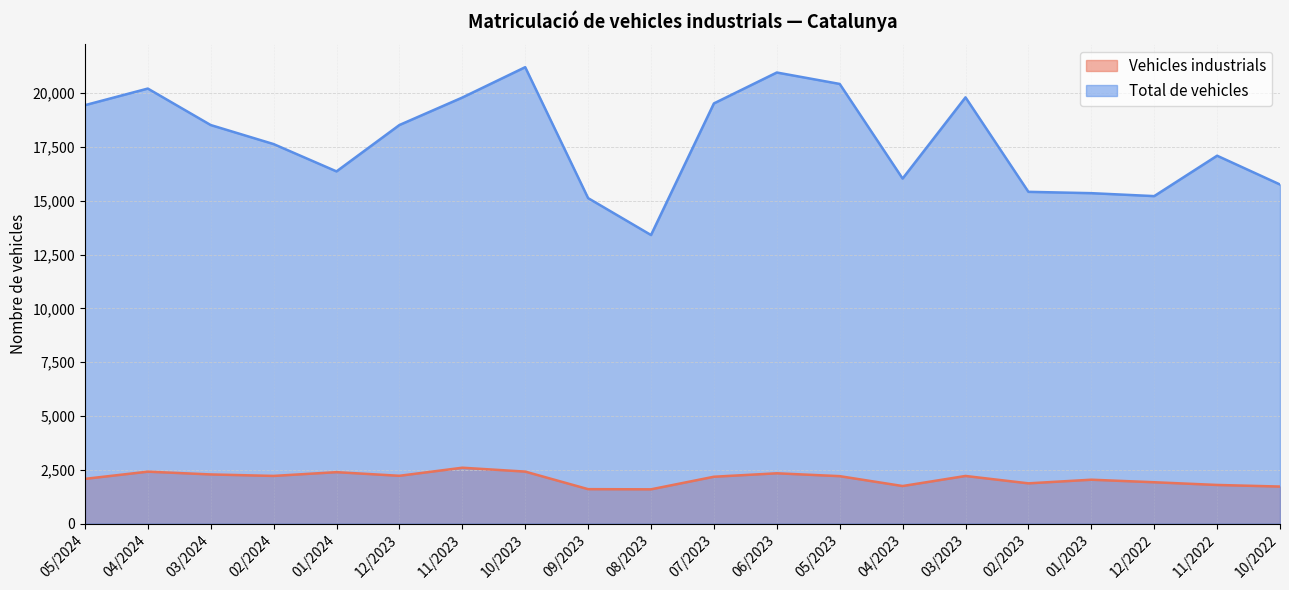

True or false: Vehicles industrials and Total de vehicles cross at least once.

False